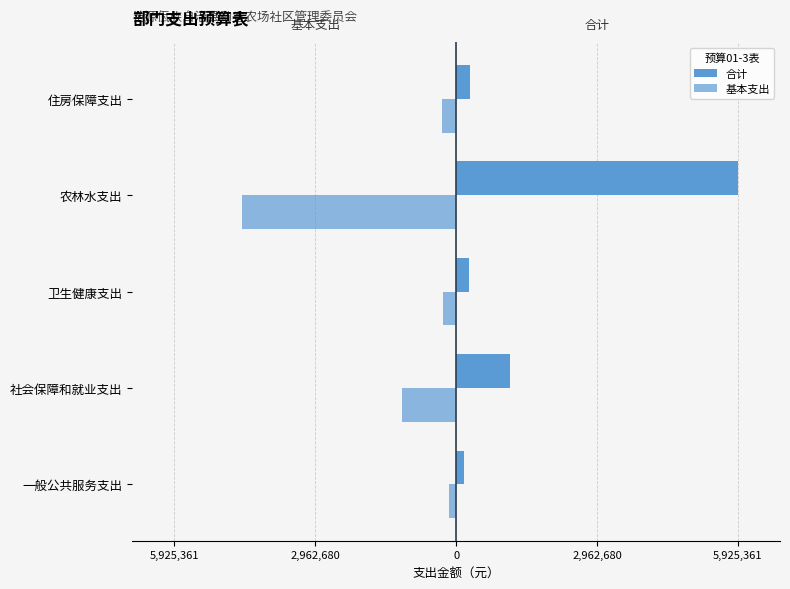

How many data points in 基本支出 are above -287413?

2